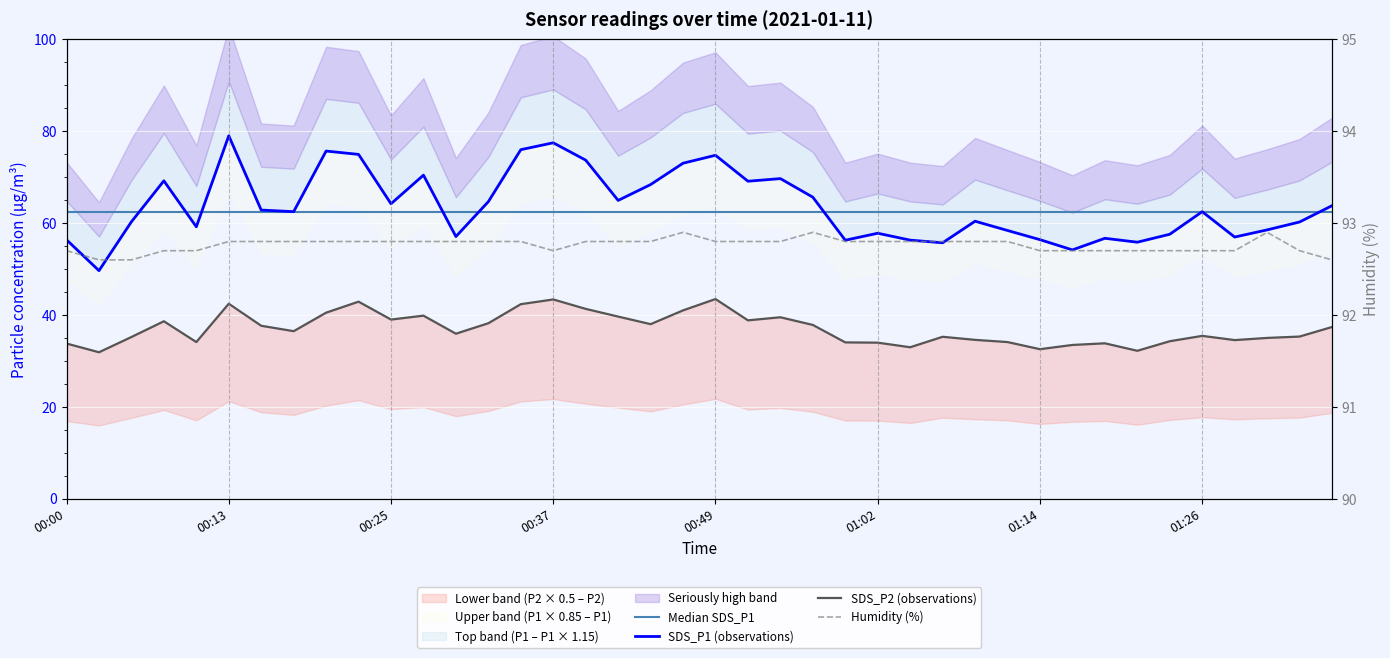

True or false: SDS_P2 (observations) and Humidity (%) intersect in this chart.

False